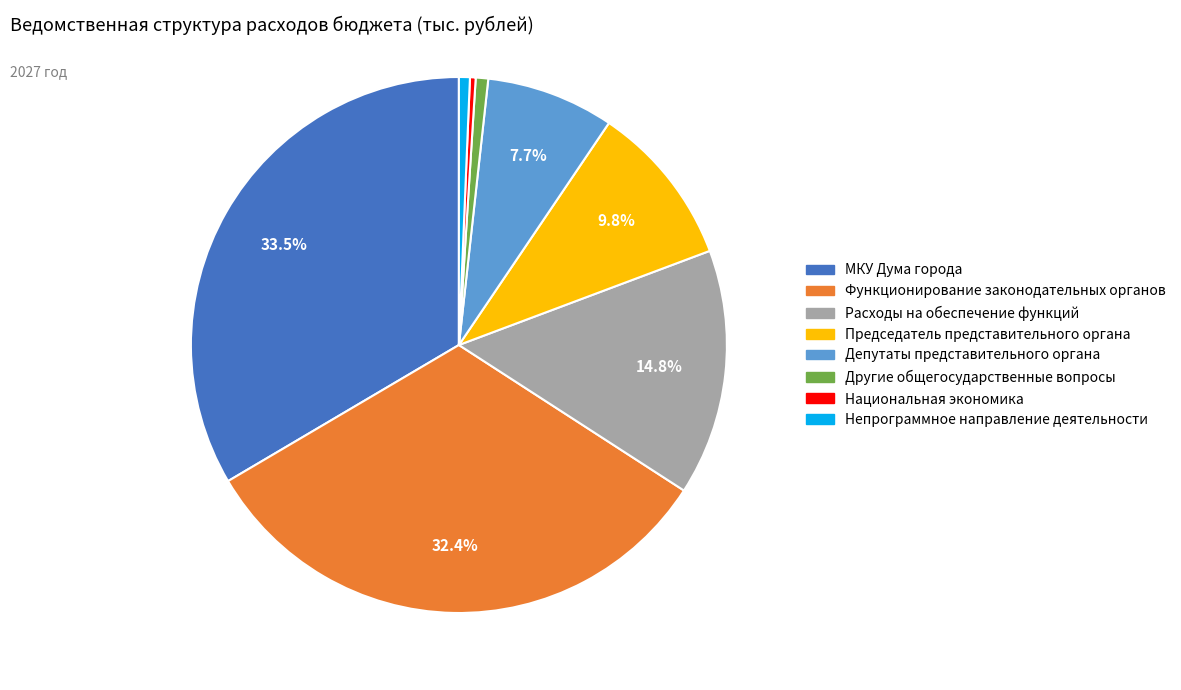

Is there a majority slice in this chart?

No